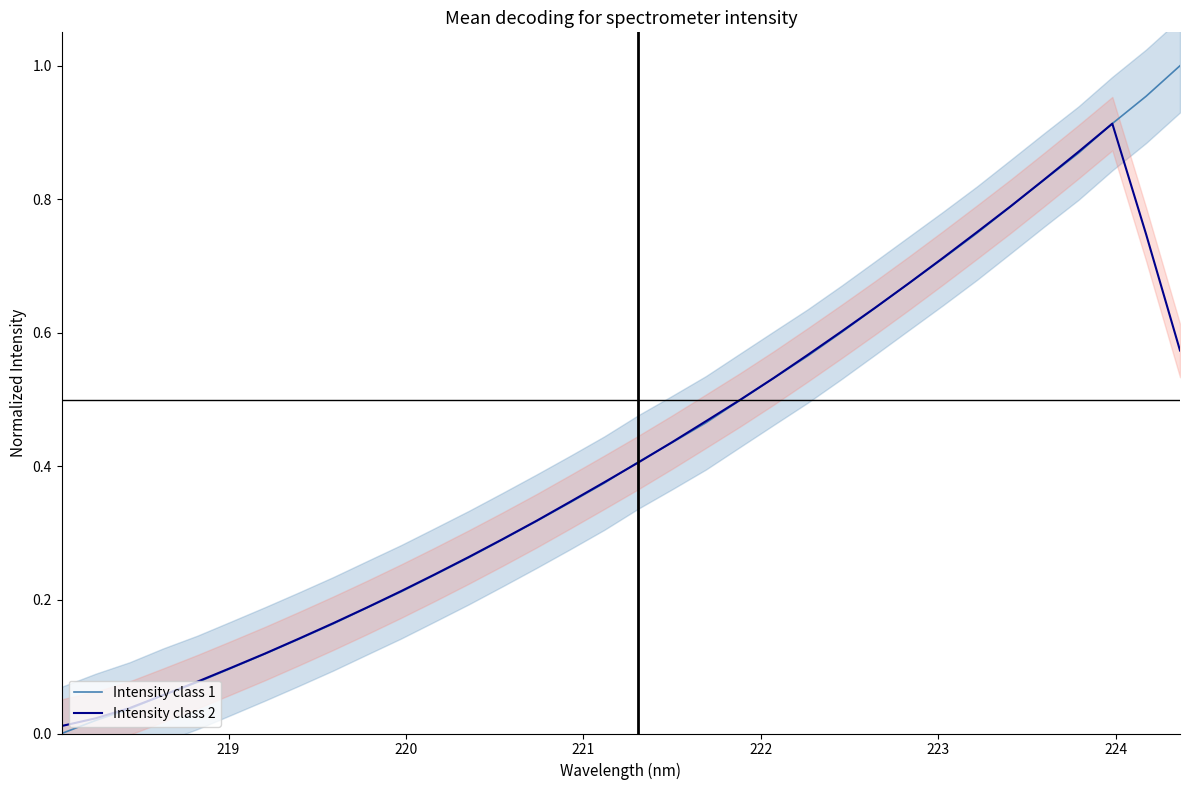

What is the value of the Intensity class 2 point at the 34th from the left?

0.6